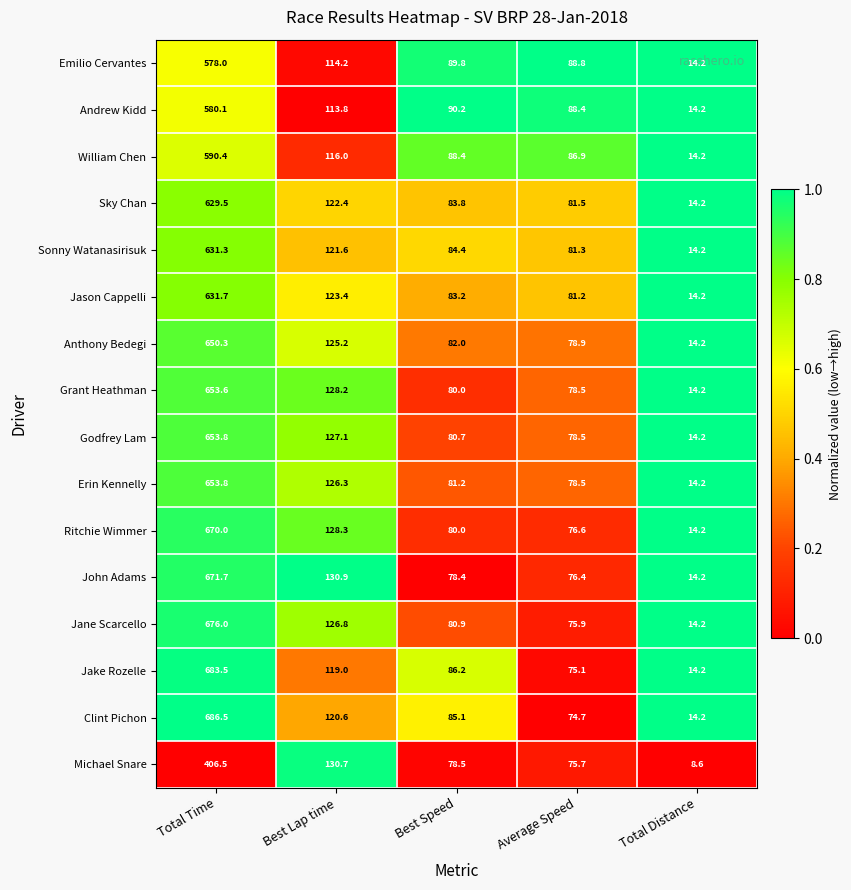

Is the value of Grant Heathman at Best Speed greater than the value of Ritchie Wimmer at Best Lap time?

No